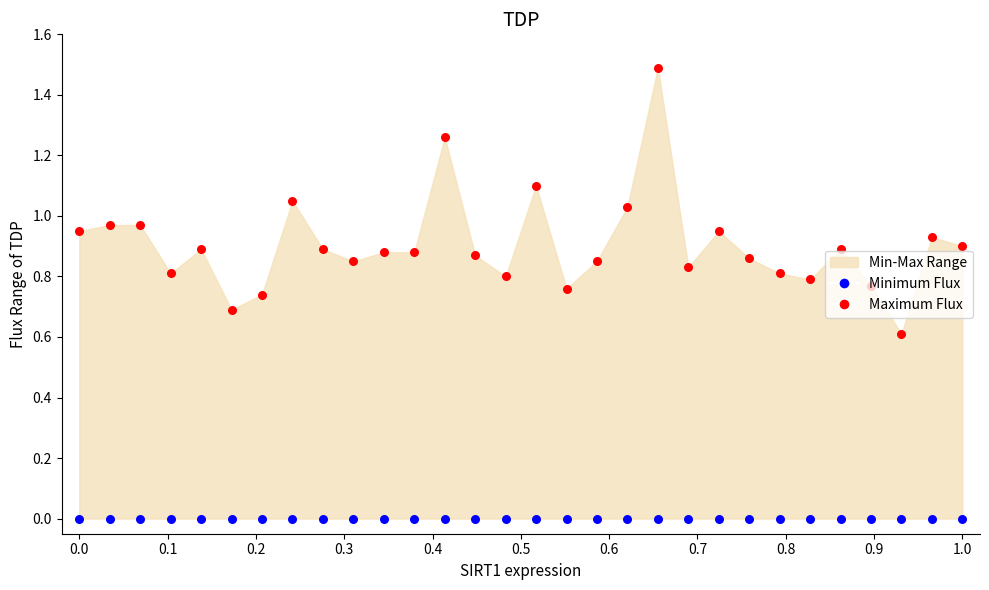

Is the value of Maximum Flux at 16 greater than the value of Minimum Flux at 12?

Yes